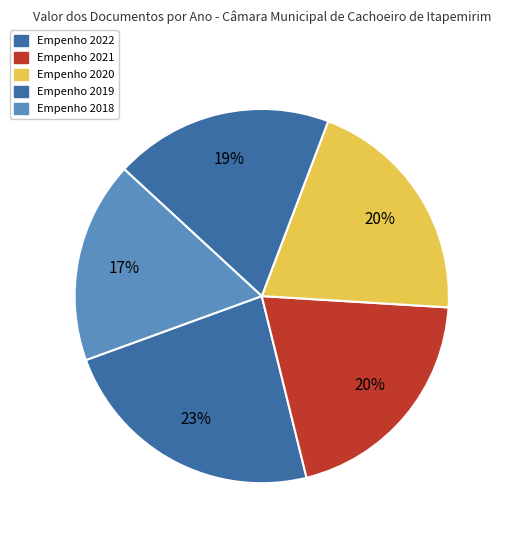

Which slice is the smallest?

Empenho 2018